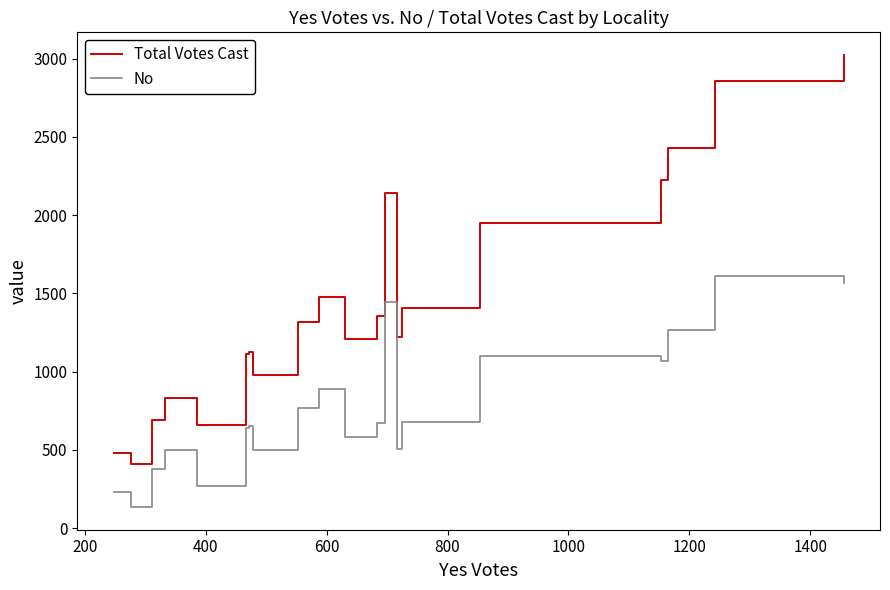

Which series has the widest spread of values?

Total Votes Cast